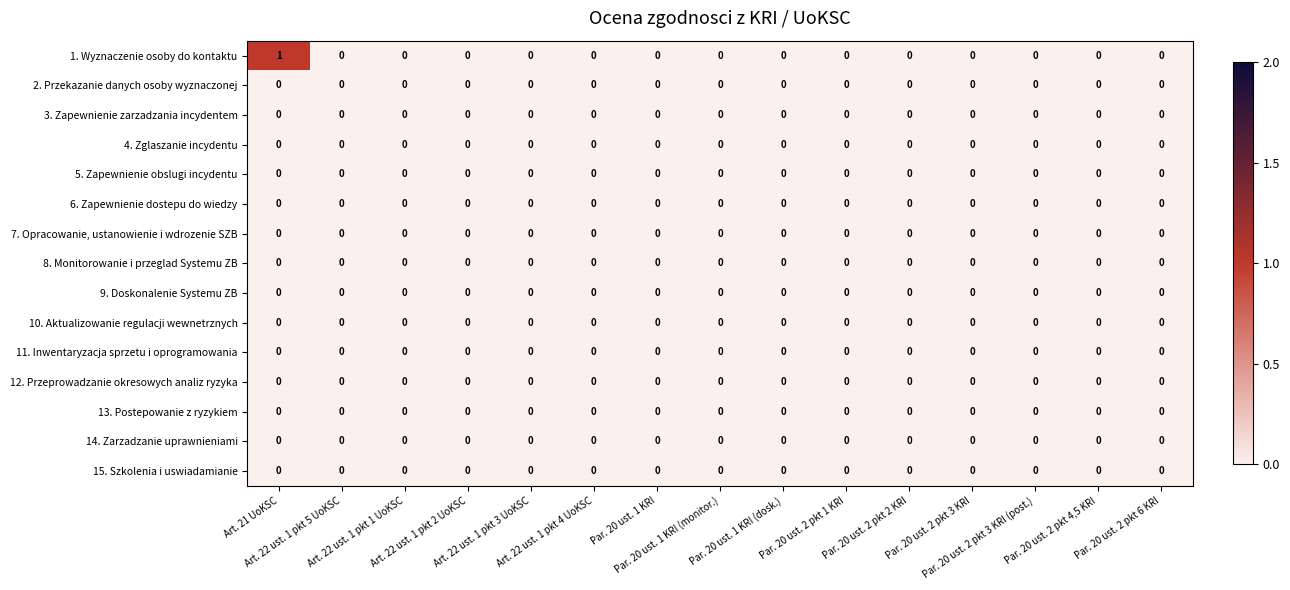

Which series has the widest spread of values?

1. Wyznaczenie osoby do kontaktu